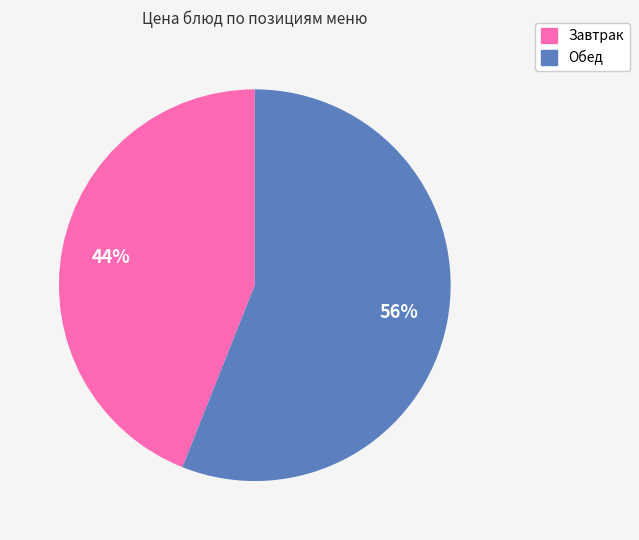

To the nearest percent, what is the difference between the largest and smallest slice percentages?

12%